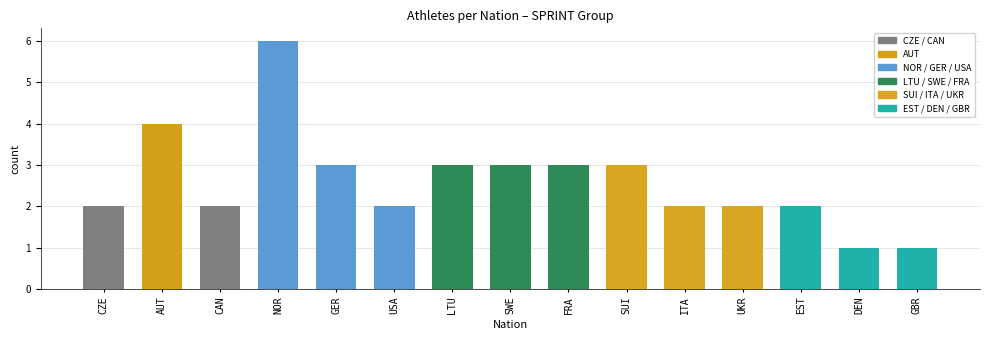

The chart shows a value of 1 at 11. True or false?

False